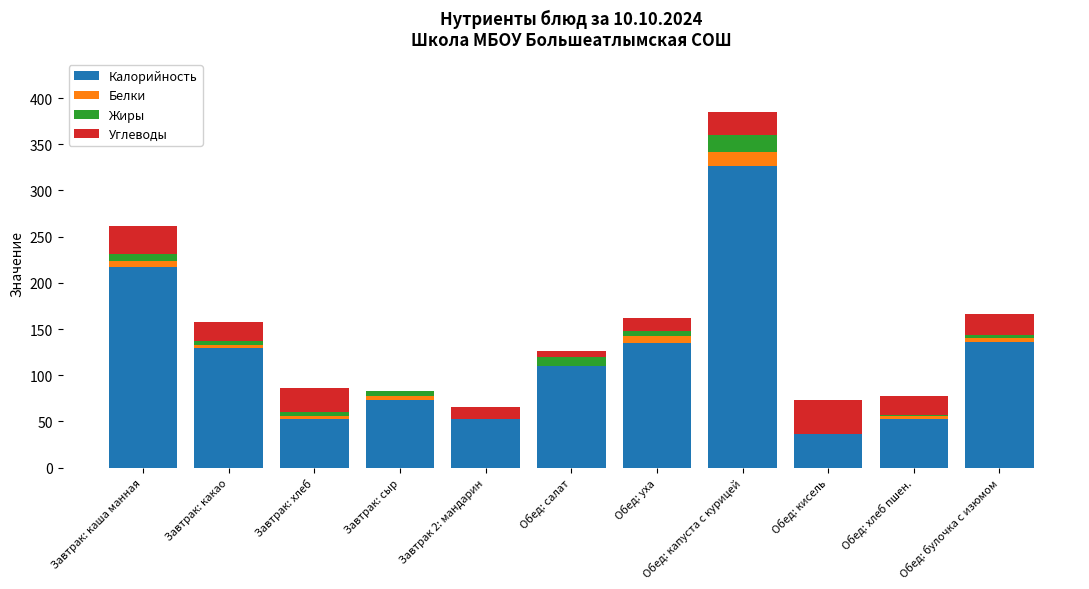

At which category is the sum across all series the highest?

Обед: капуста с курицей